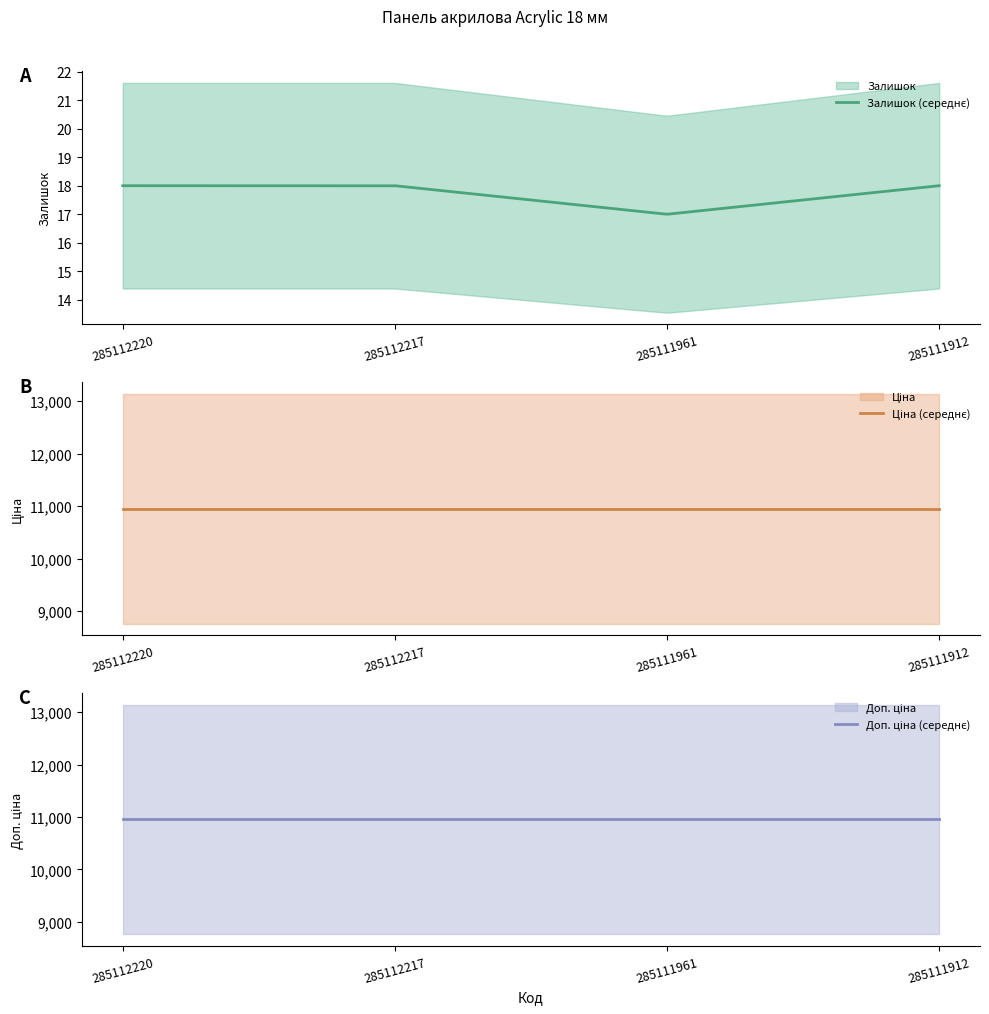

How many data points does each series have?

4